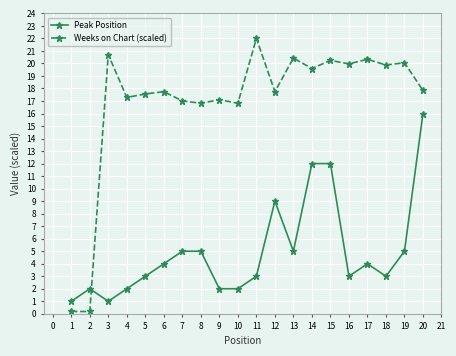

Between 1 and 4, which series saw the biggest shift?

Weeks on Chart (scaled)